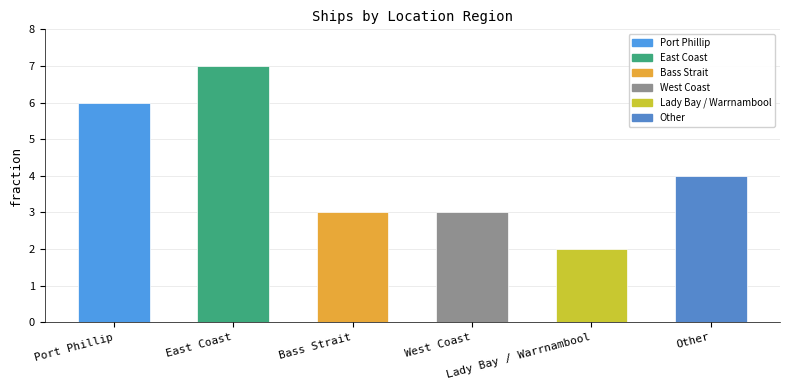

What is the sum of all values?

25